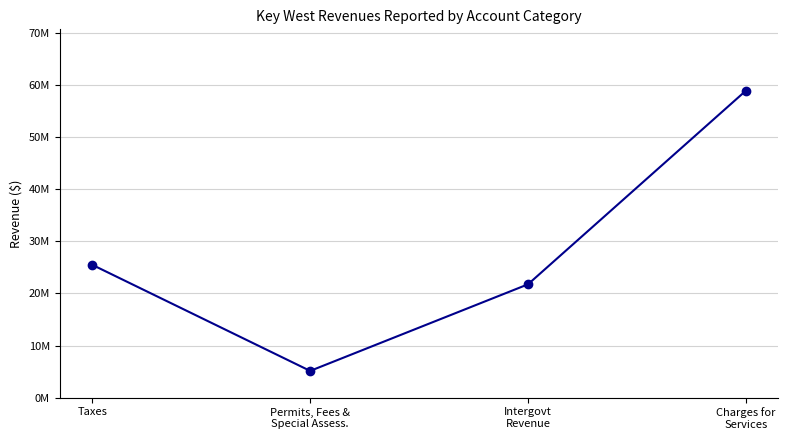

Does the chart have visible grid lines?

Yes